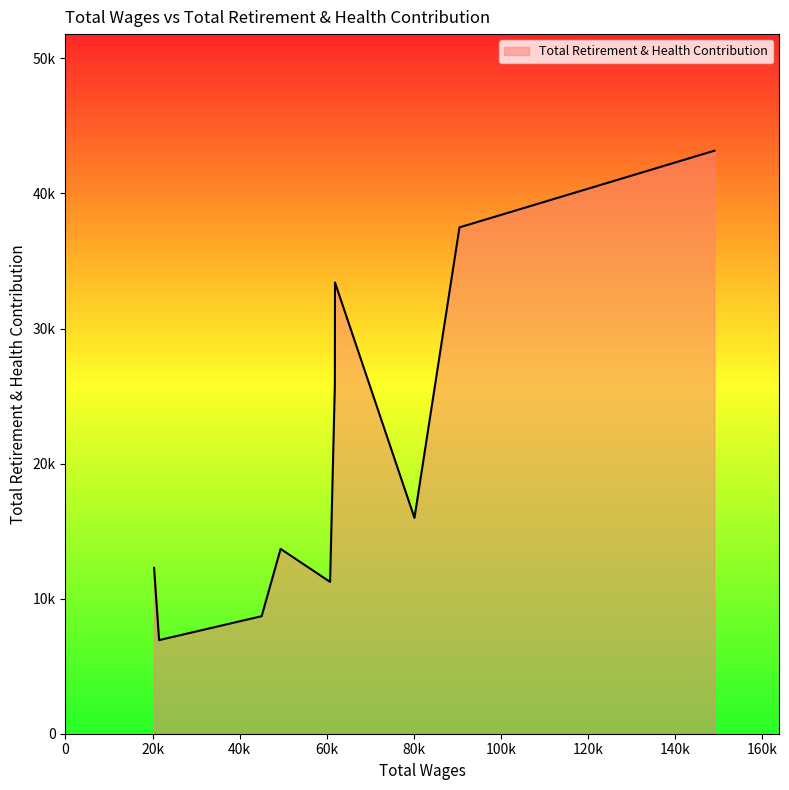

How many points are lower than both their immediate neighbors (excluding endpoints)?

3